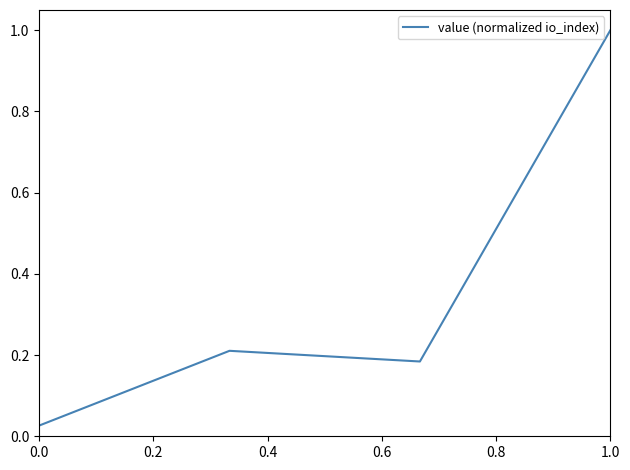

True or false: there are more than 0 points higher than both neighbors.

True